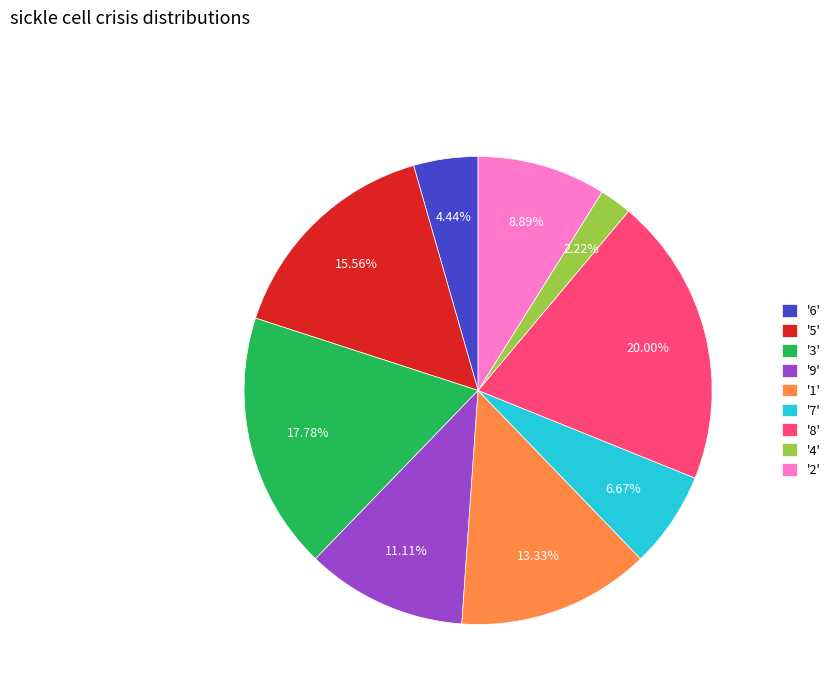

Do '6' and '3' together represent more than half of the pie?

No